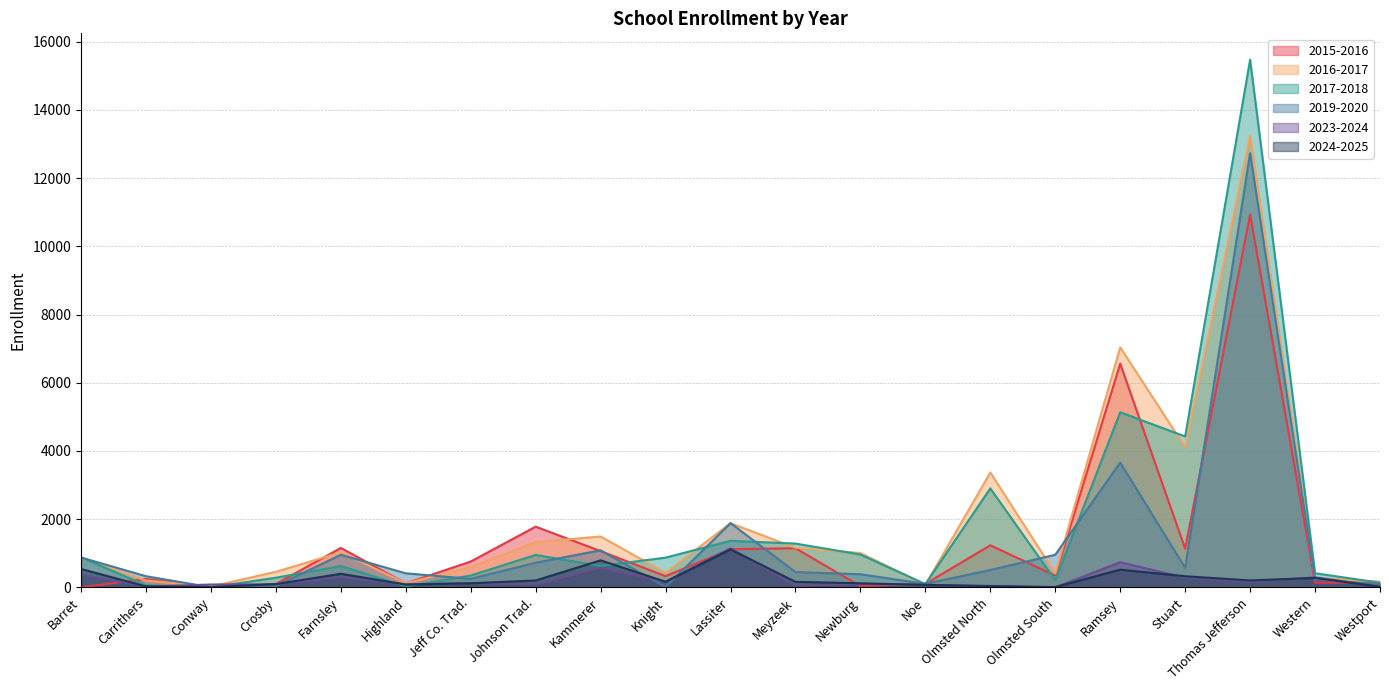

Where is the first local maximum for 2017-2018?

Farnsley